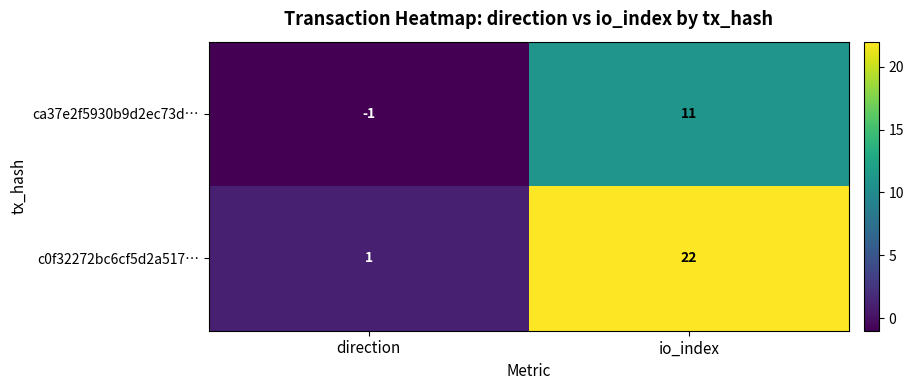

Which series has the largest total across all categories?

c0f32272bc6cf5d2a517…